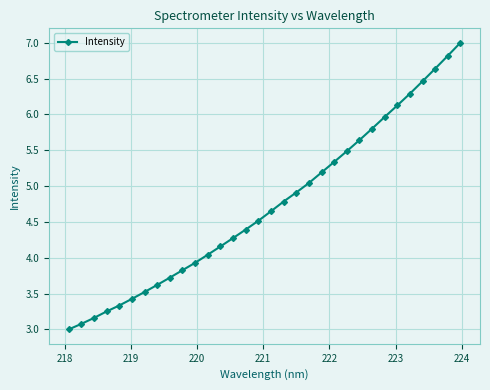

What is the value of the 13th point from the left?

4.2